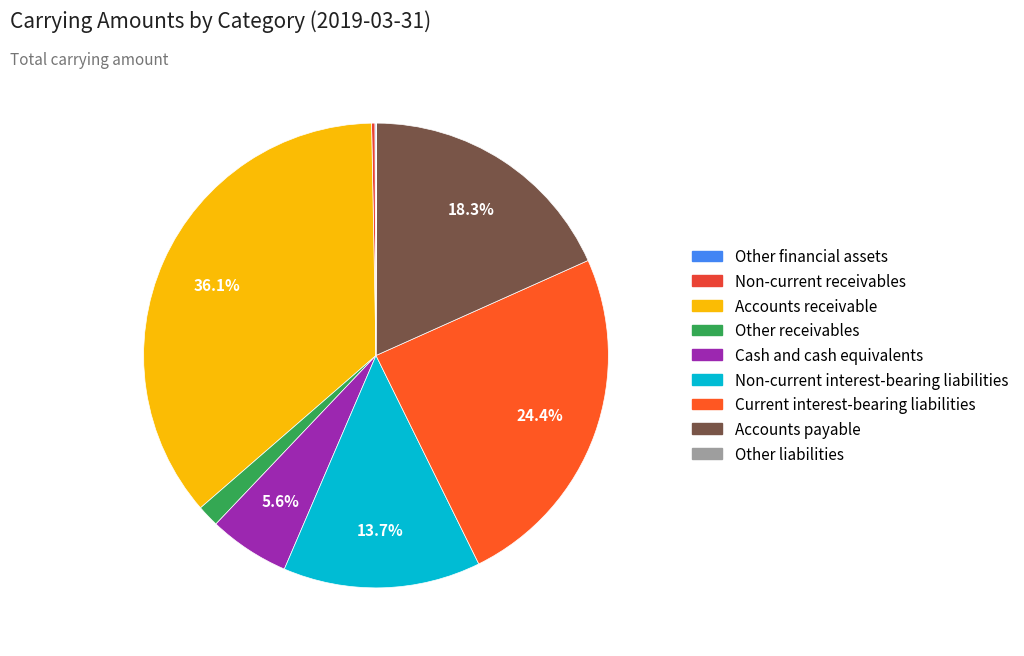

True or false: Cash and cash equivalents accounts for 1% of the total.

False